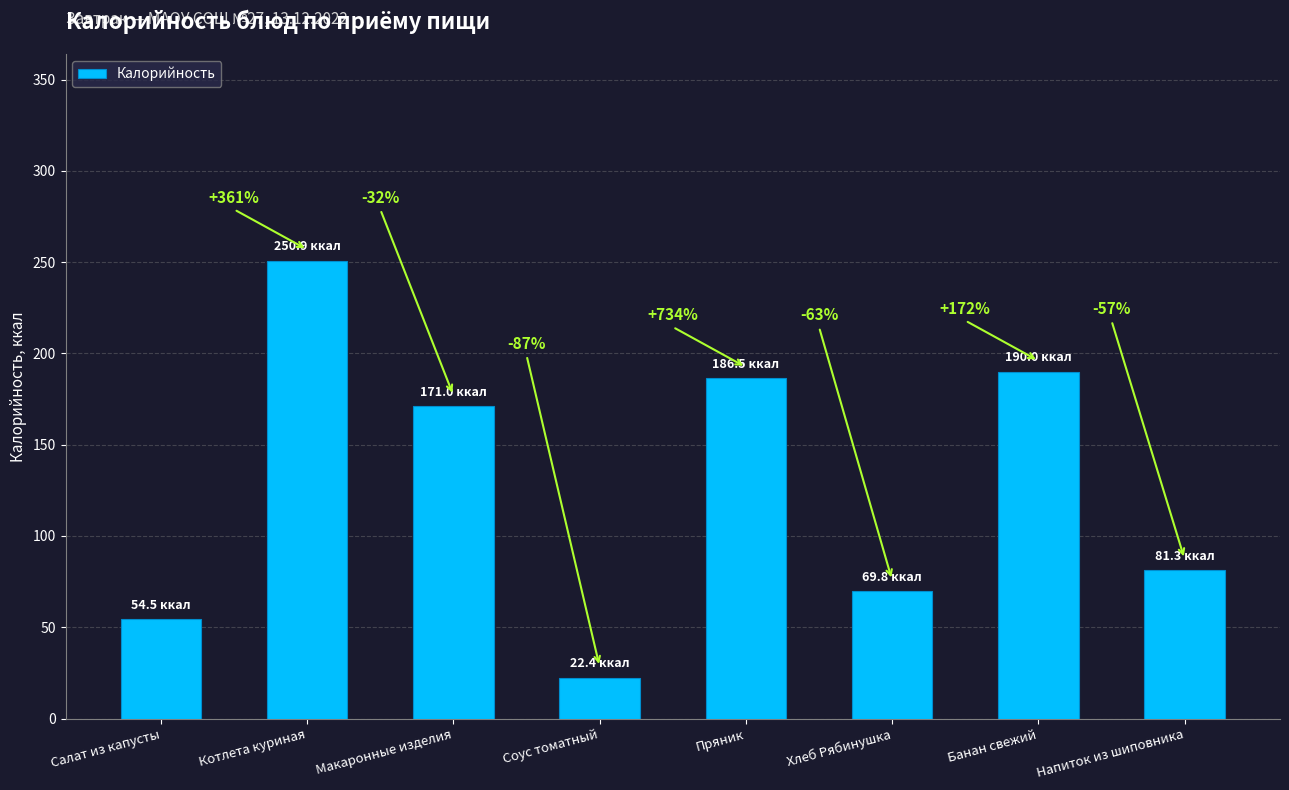

Rank the categories by value from lowest to highest.

Соус томатный, Салат из капусты, Хлеб Рябинушка, Напиток из шиповника, Макаронные изделия, Пряник, Банан свежий, Котлета куриная